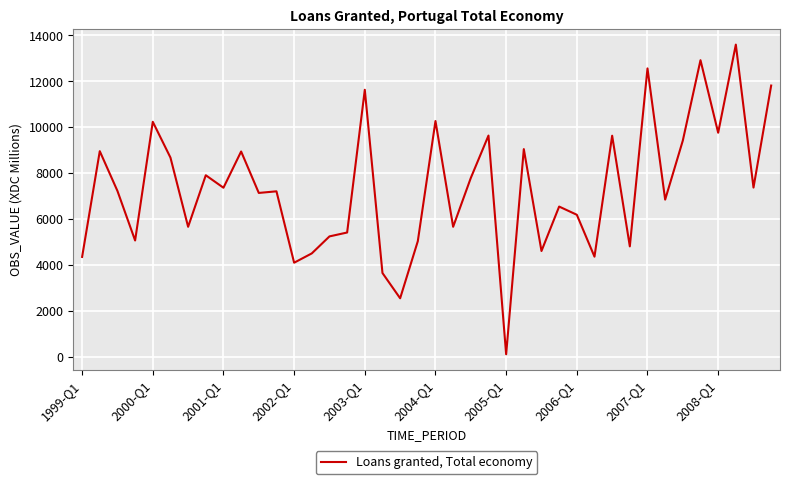

How many lines are shown in the chart?

1